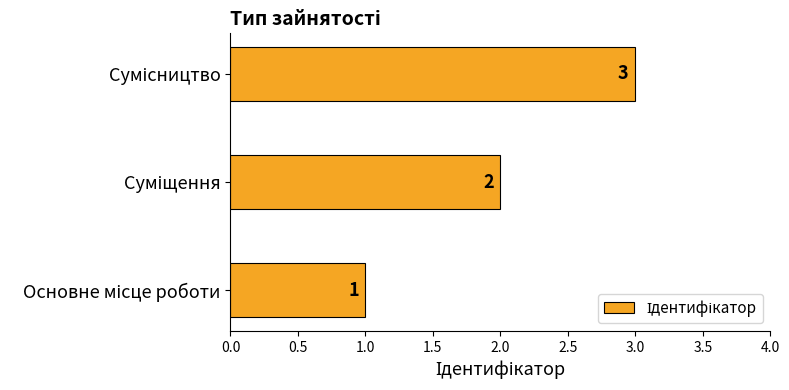

What is the maximum value shown in the chart?

3